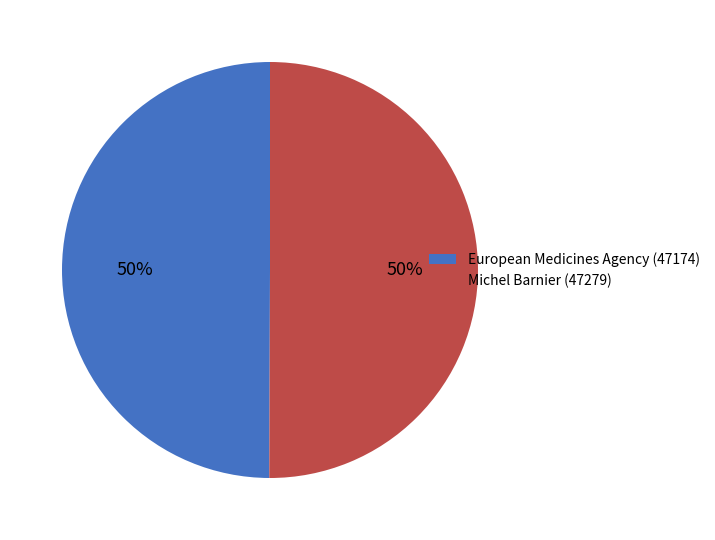

To the nearest percent, what percentage of the pie is Michel Barnier (47279)?

50%